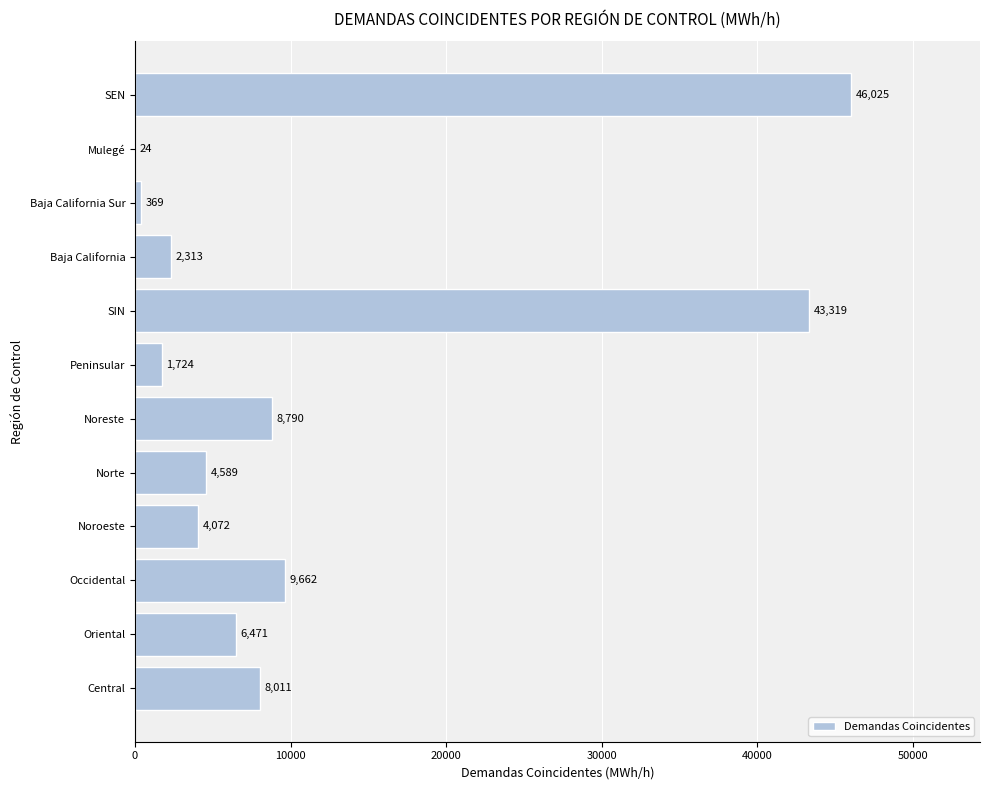

How many distinct data groups are displayed?

1